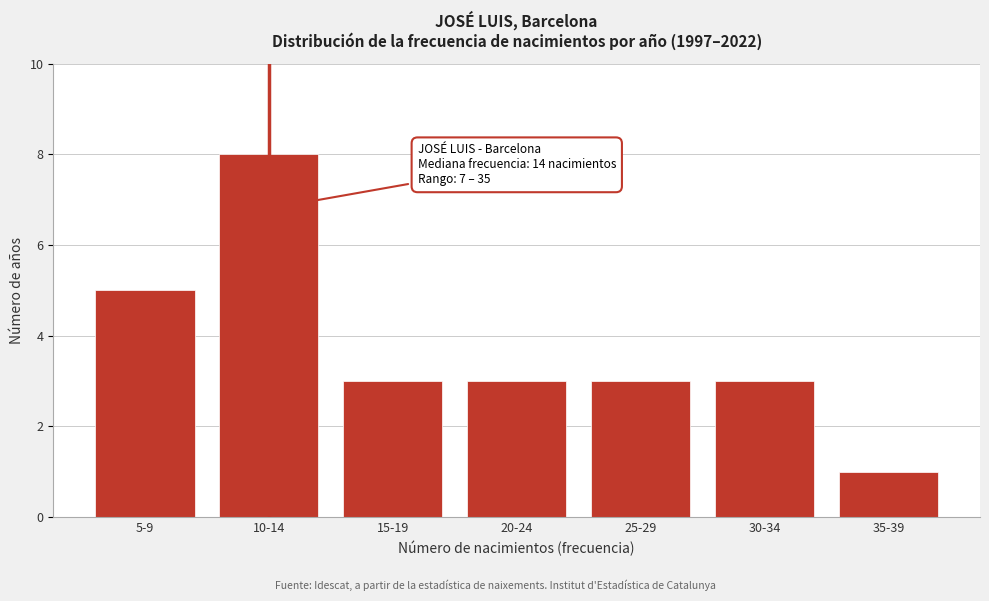

Reading right to left, list all the values displayed in this chart.

1	3	3	3	3	8	5